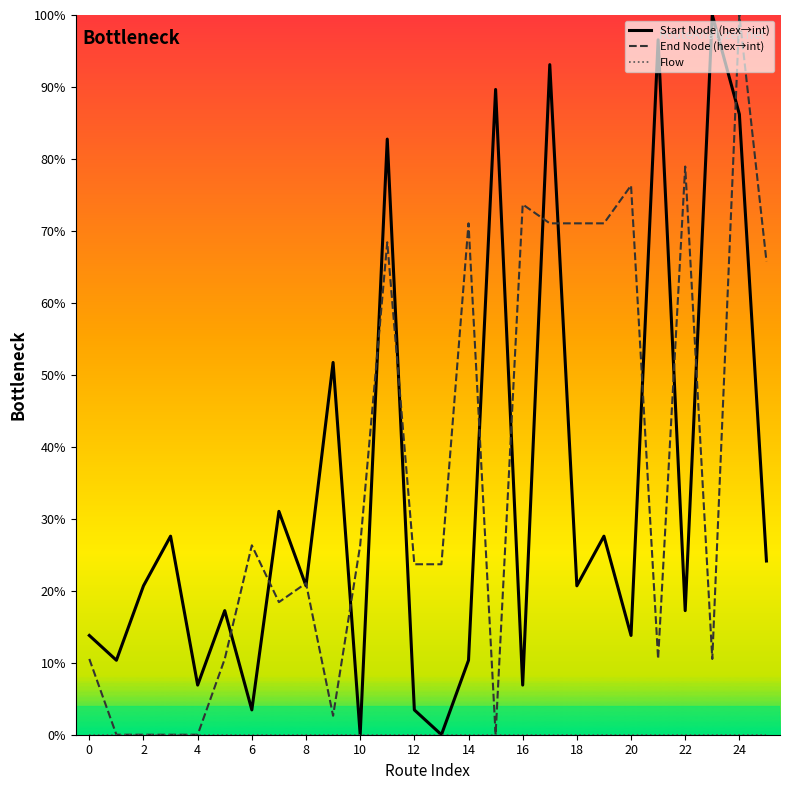

True or false: End Node (hex→int) has more than 0 interior local peaks.

True